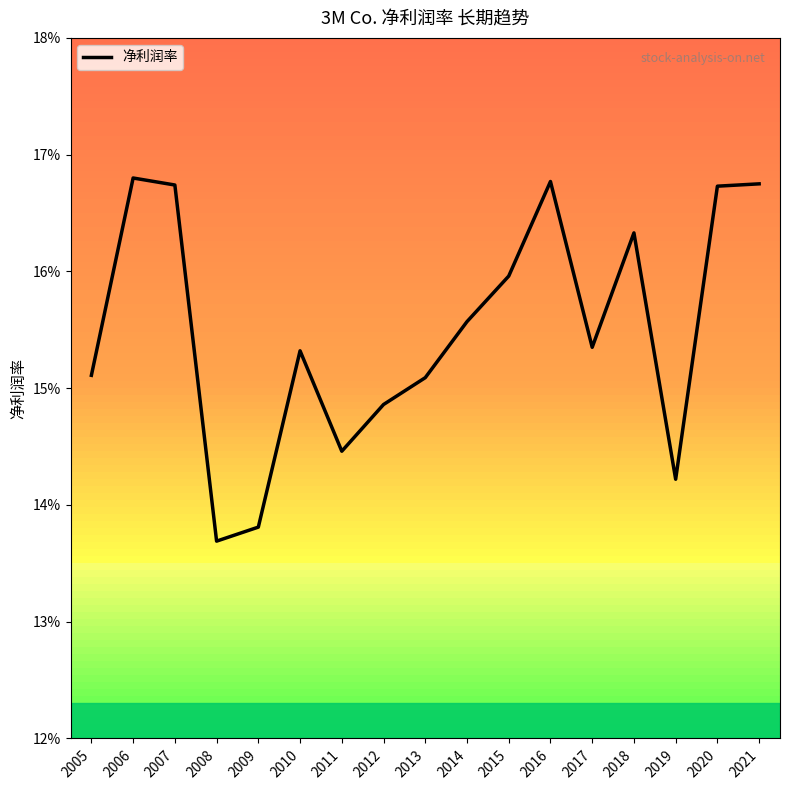

Does the chart display data point markers on the line(s)?

No